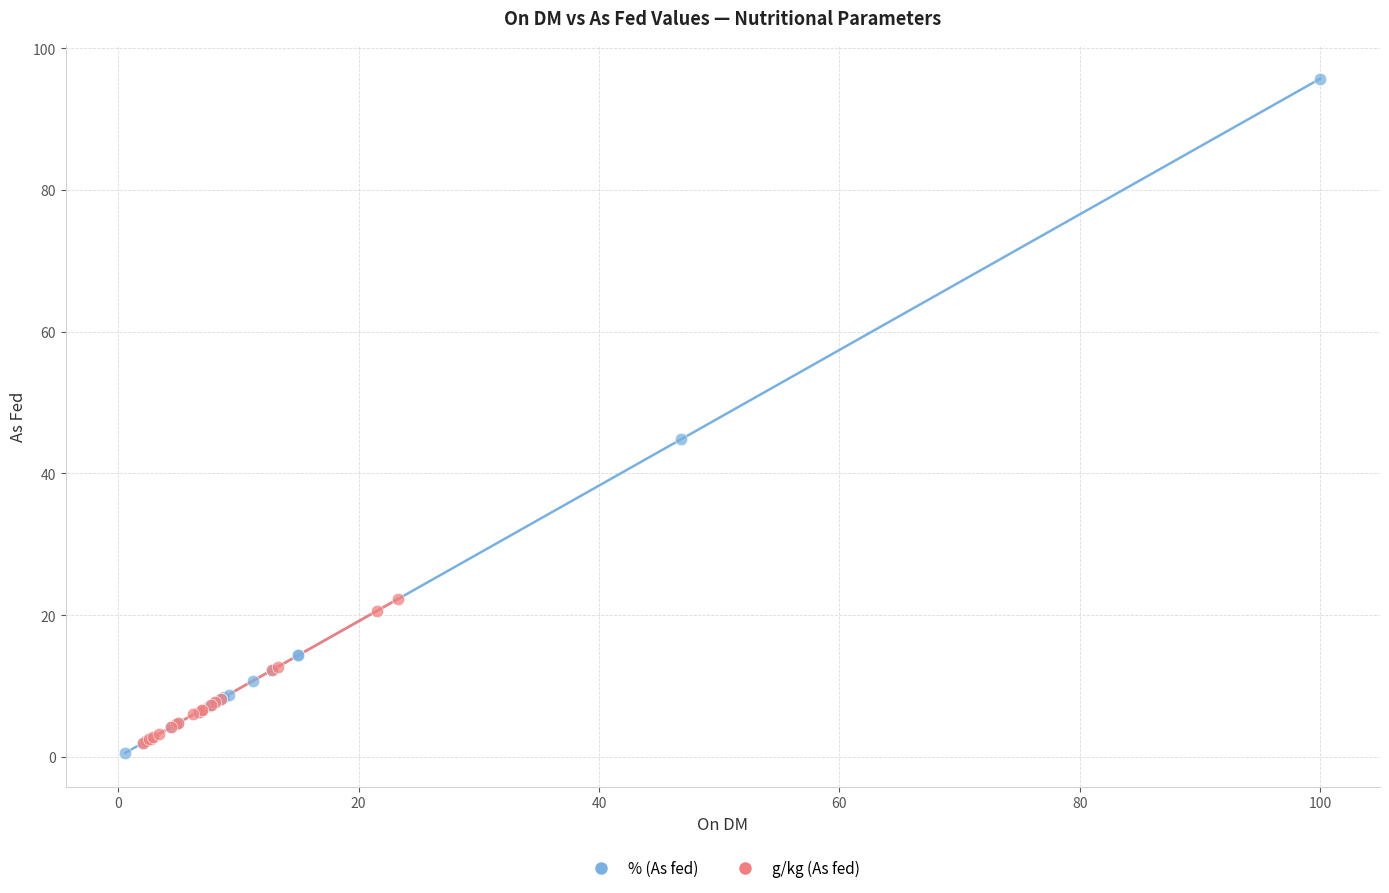

Which series contains the highest Y value?

% (As fed)